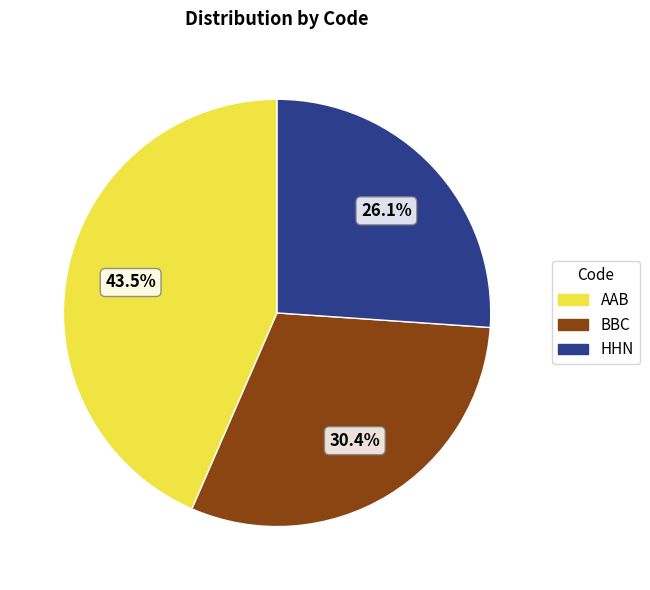

Is there any slice that represents more than half of the pie?

No